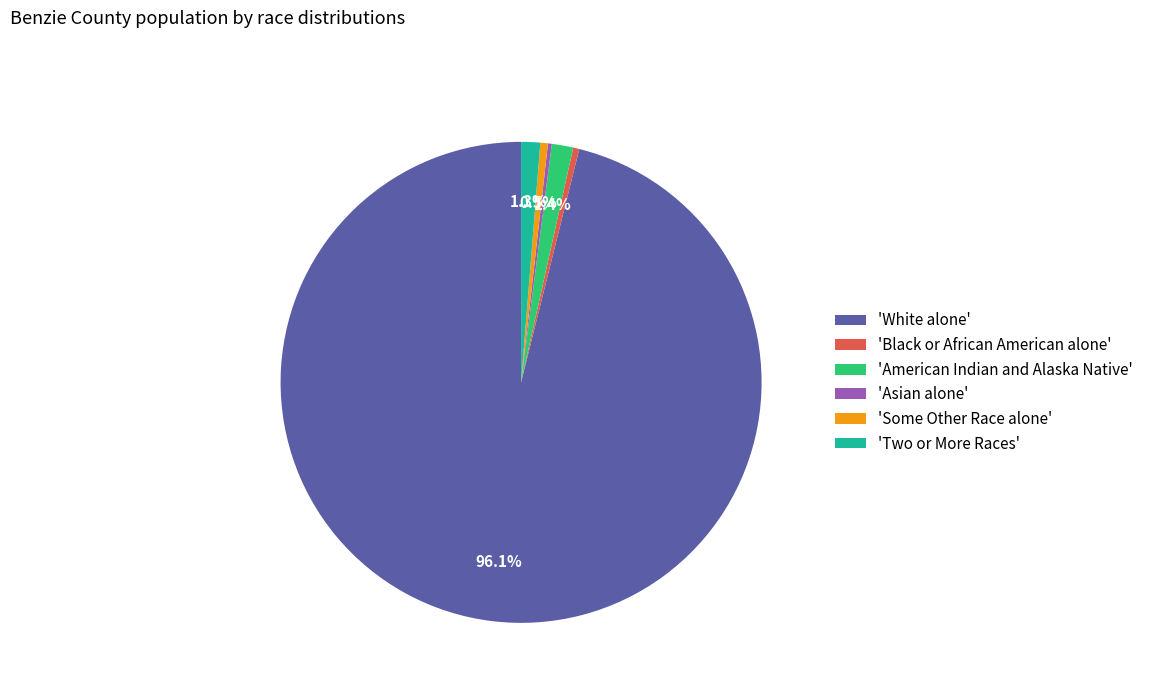

Combined, do 'Some Other Race alone' and 'Black or African American alone' account for over 50%?

No